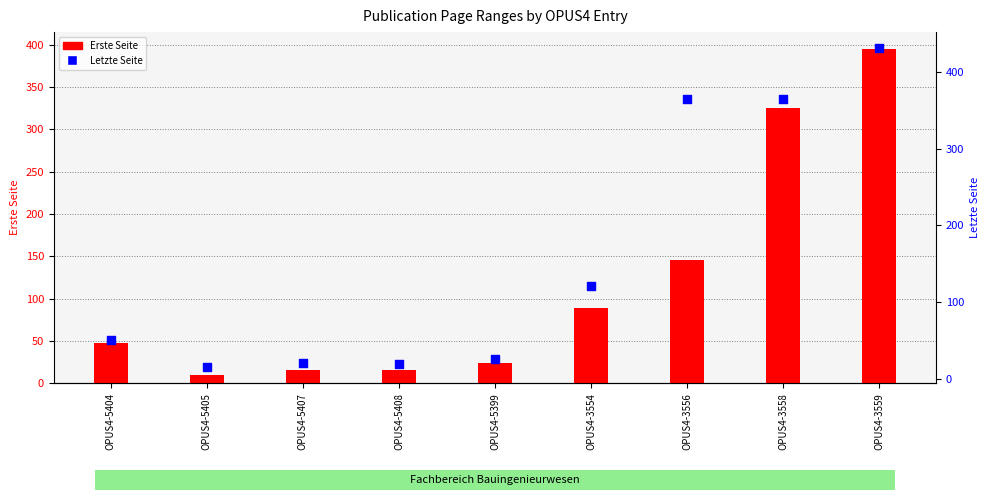

Which series has the largest Y range (max minus min)?

Letzte Seite